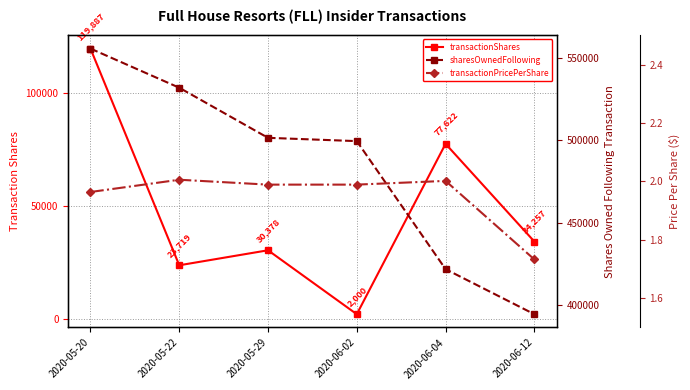

At how many categories does at least one series exceed 88169?

6